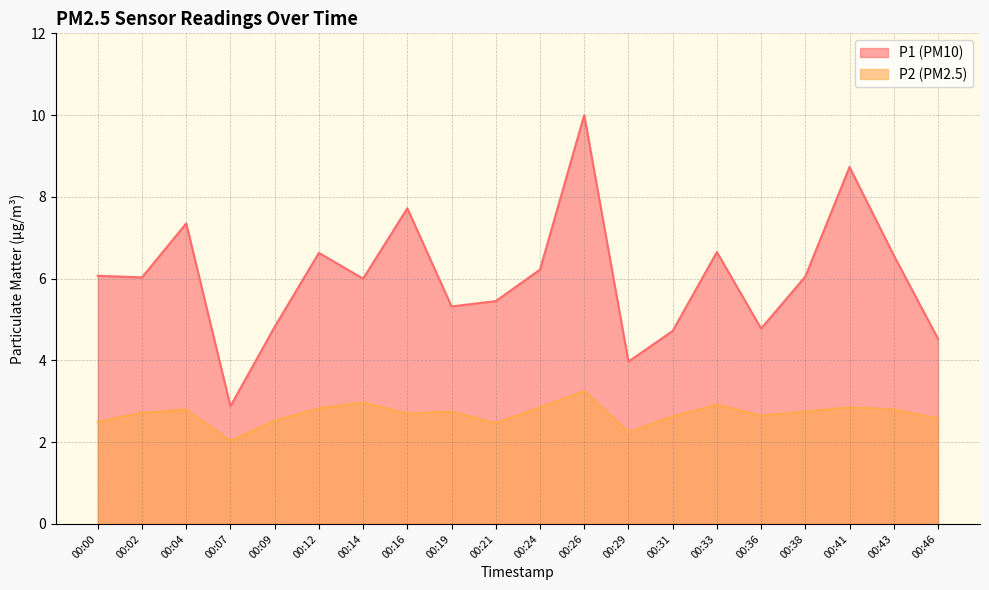

What is the lowest value of the P1 series?

2.9